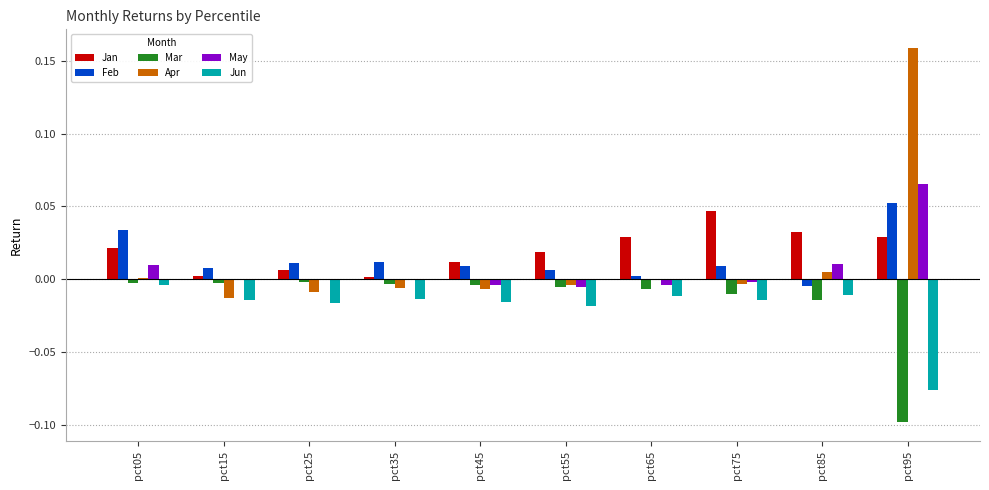

True or false: Jun has a value of -0.0 at pct25.

True